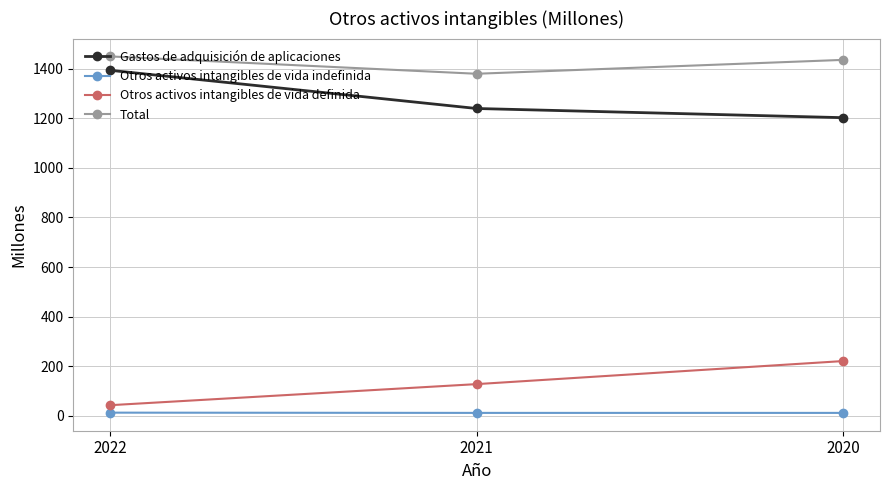

What is the sum of the Gastos de adquisición de aplicaciones values at 2021 and 2022?

2632